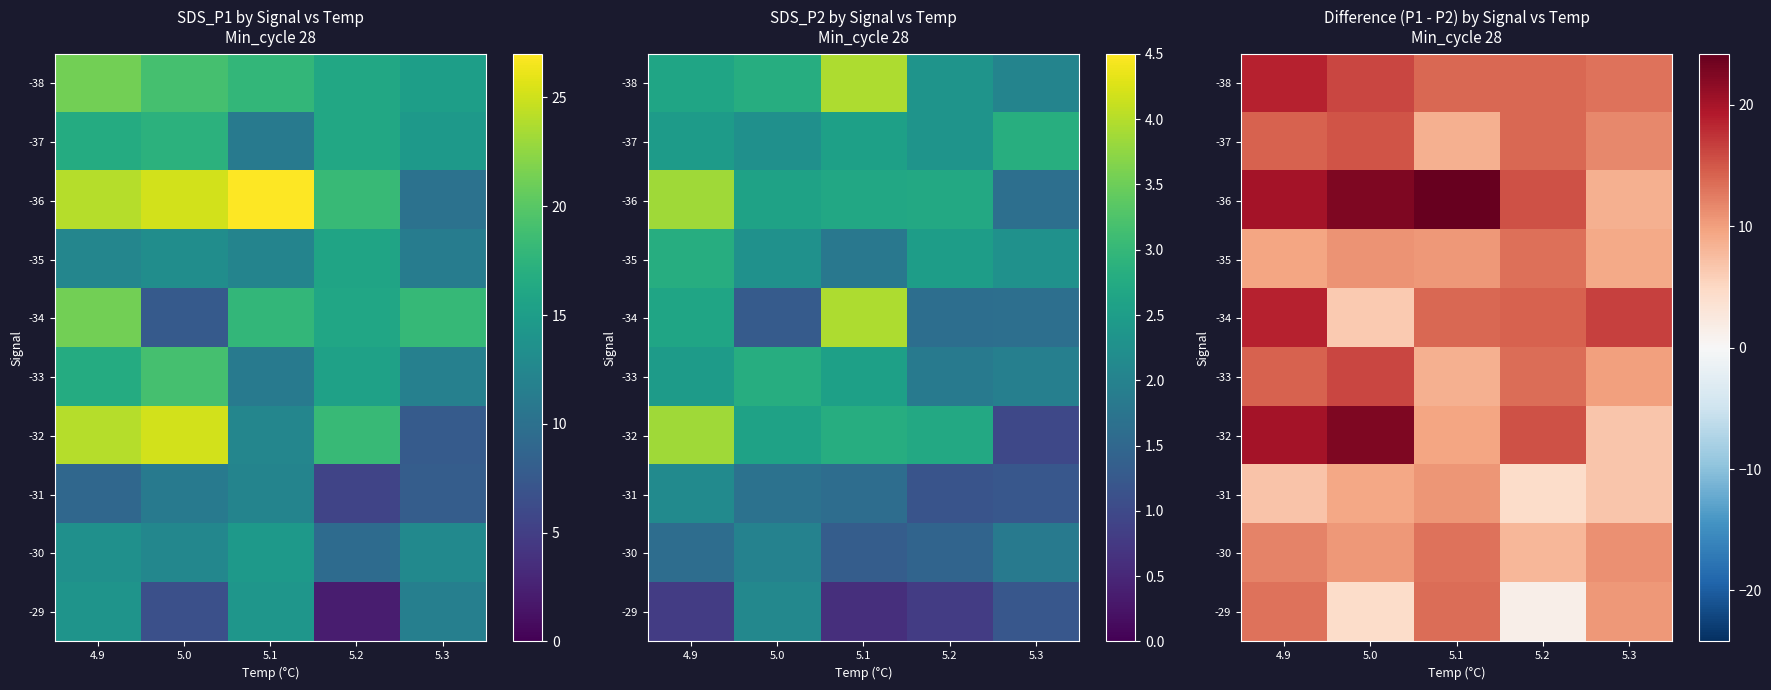

The -30 series shows 7.2 at 5.3. True or false?

False